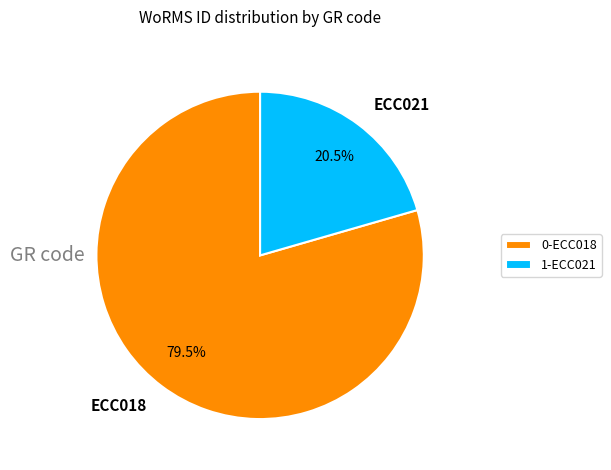

How many segments does this pie chart have?

2